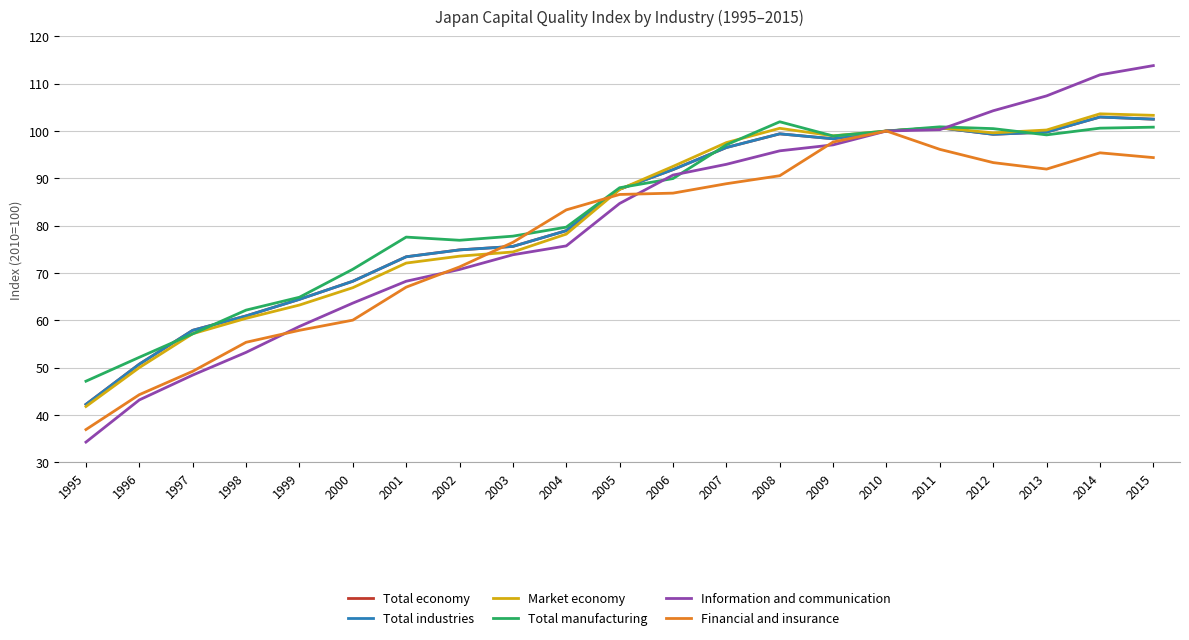

What is the smallest value displayed?

34.3